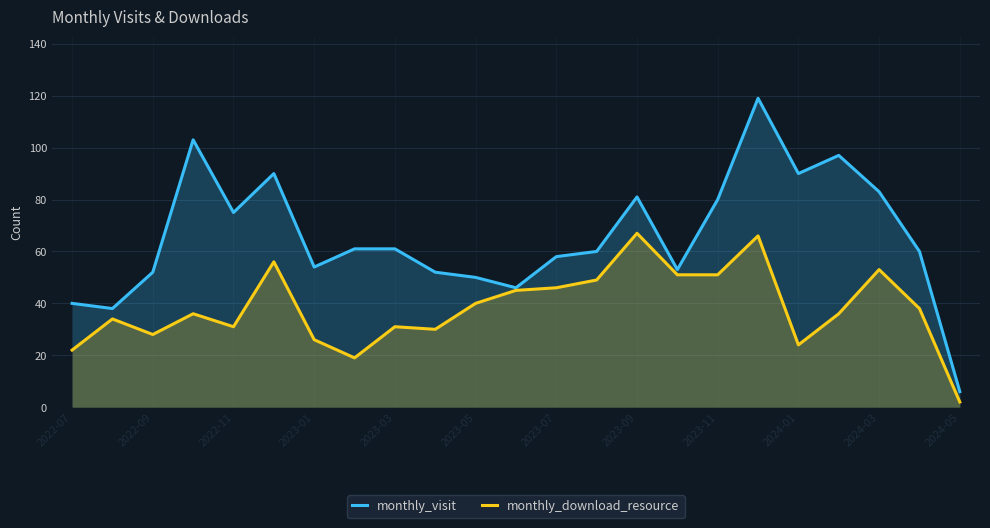

What is the spread (max minus min) of values at 19?

61